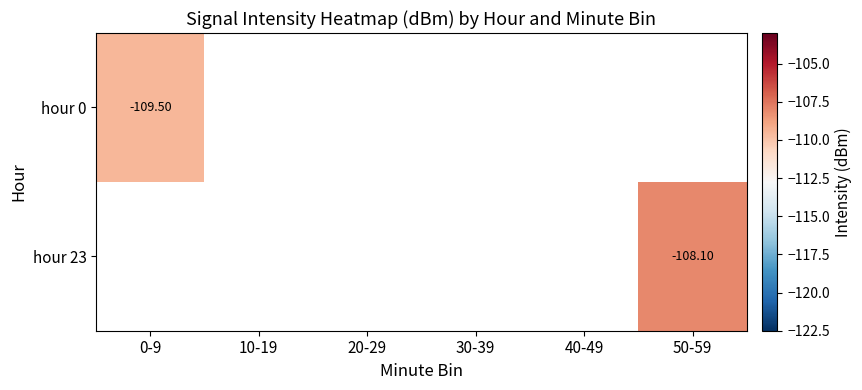

The hour 23 series shows -62.9 at 50-59. True or false?

False